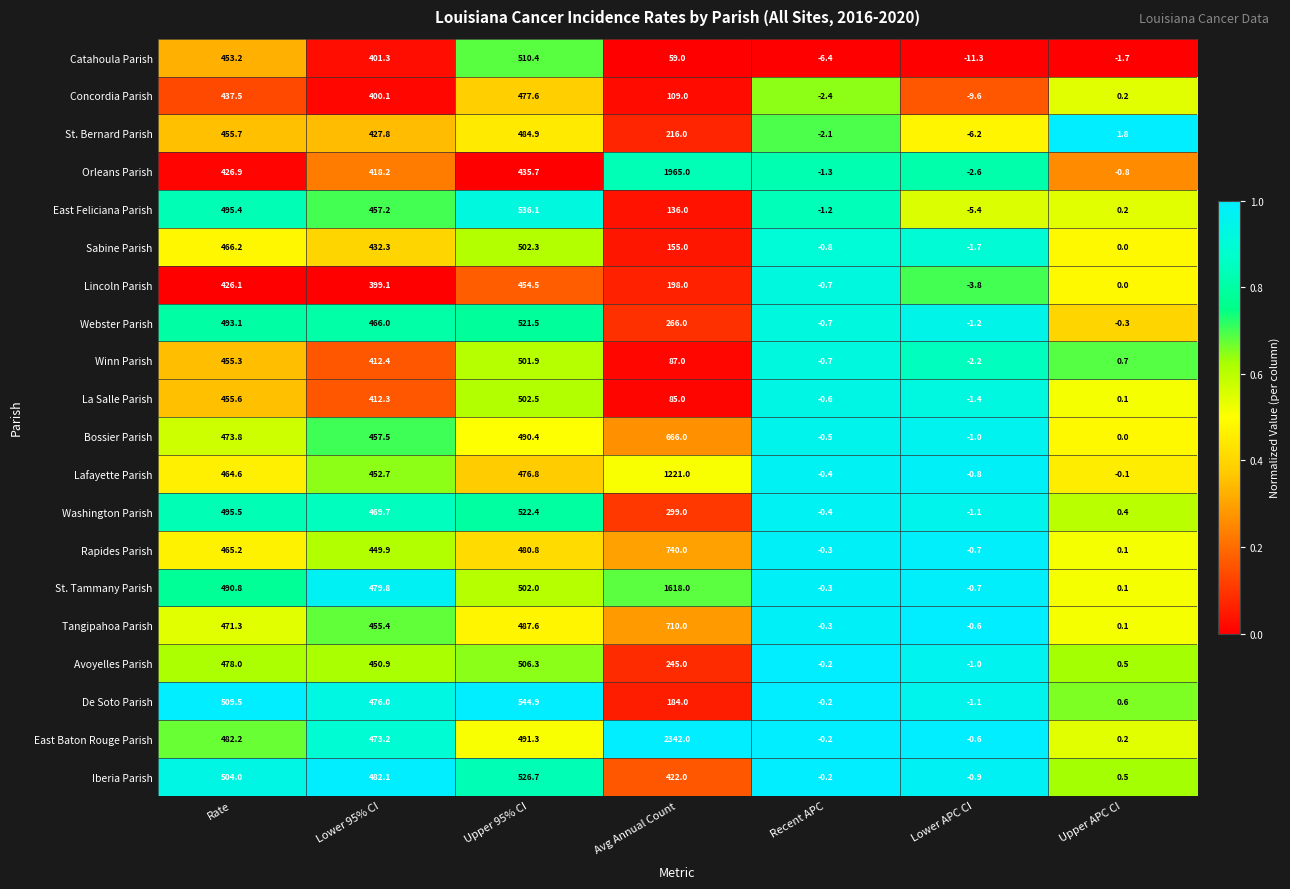

The Webster Parish series shows 345.1 at Rate. True or false?

False